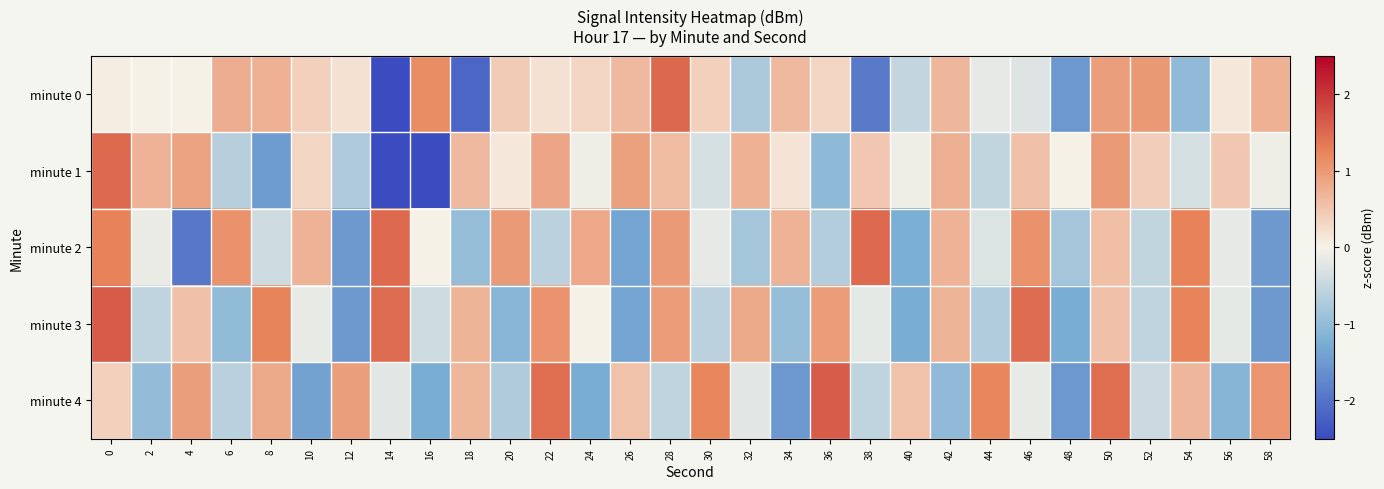

At 32, list the series in order from smallest to largest.

minute 2, minute 0, minute 4, minute 1, minute 3